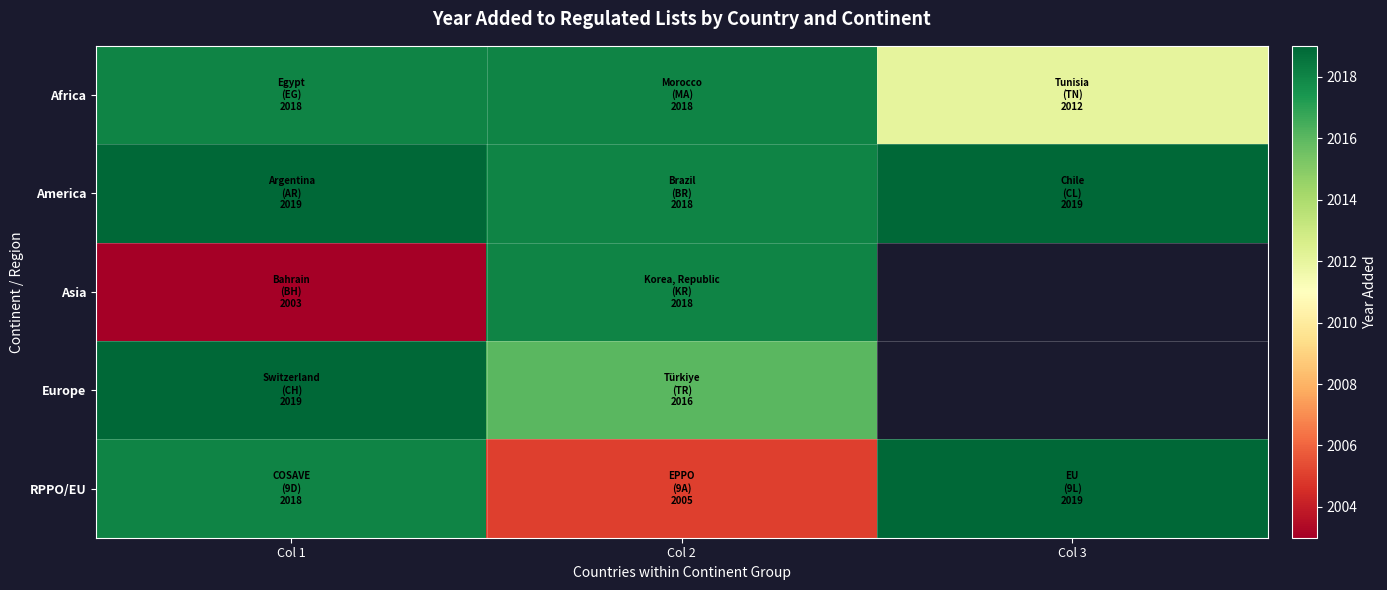

What value does the Africa series have at Col 3?

2012.0